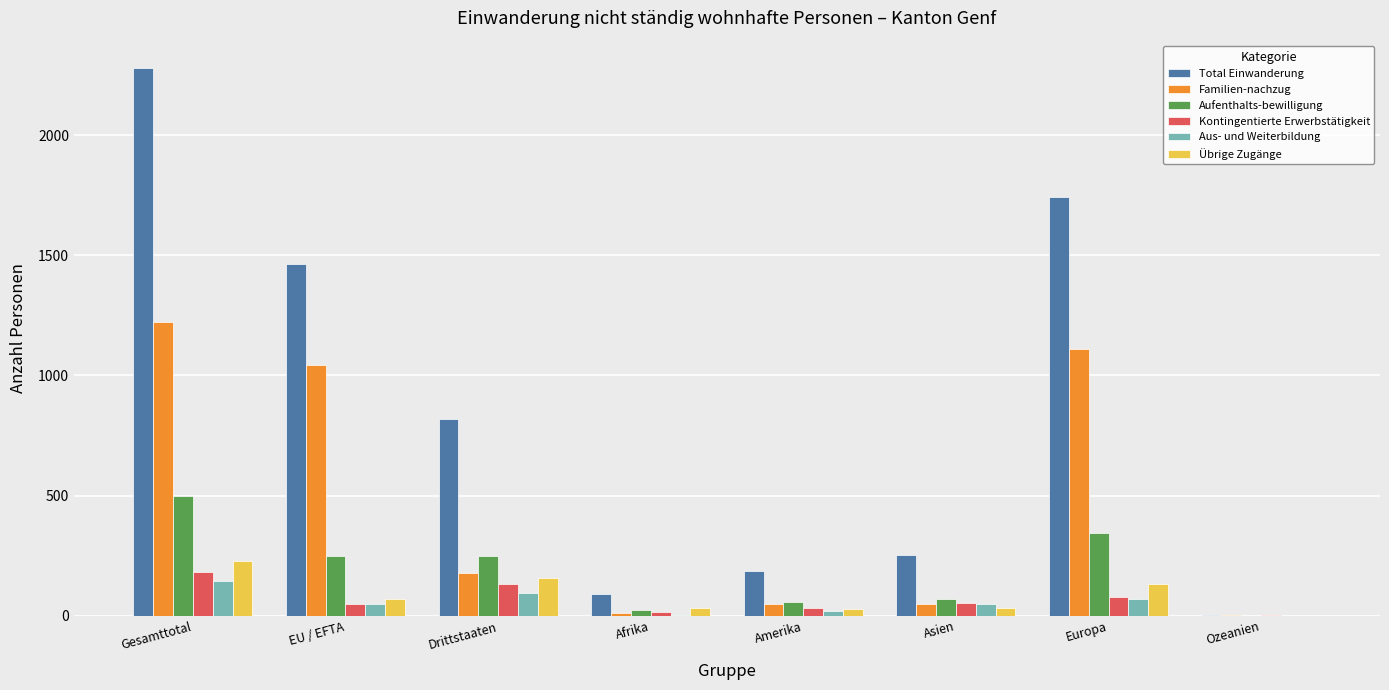

What is the greatest value displayed?

2279